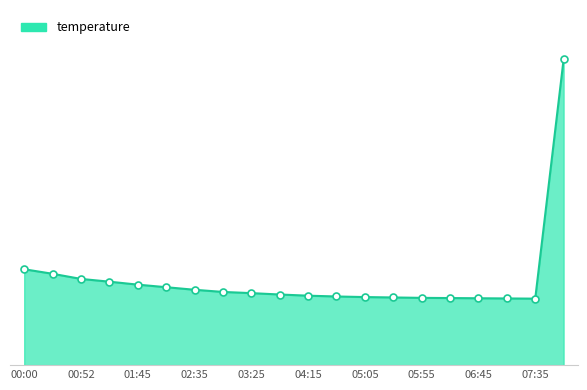

Is this an area chart (filled region under the line)?

Yes